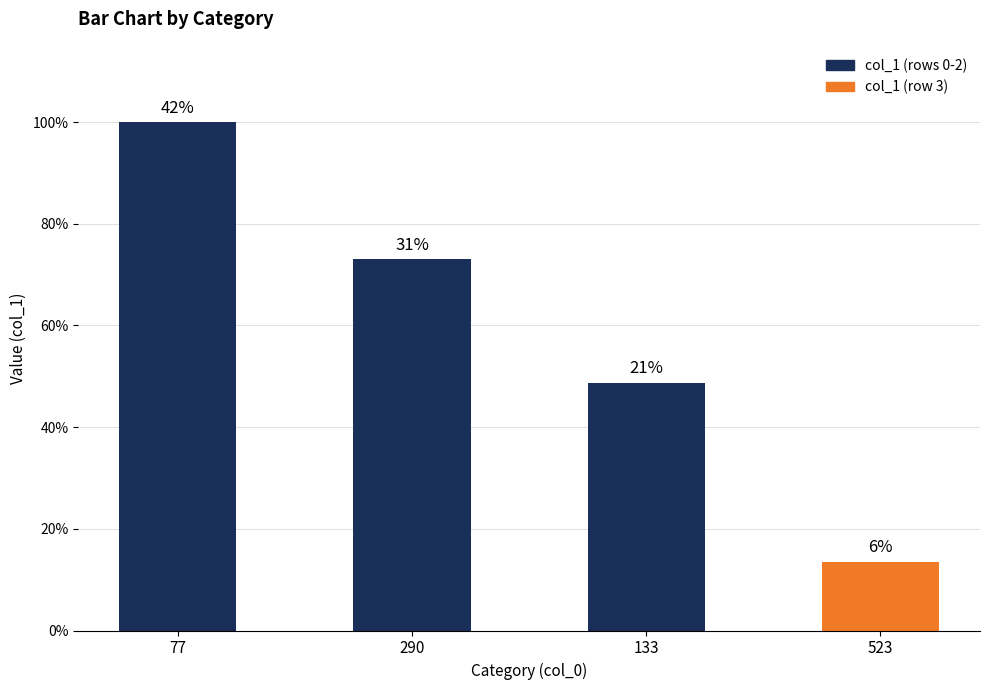

Are the bars horizontal?

No